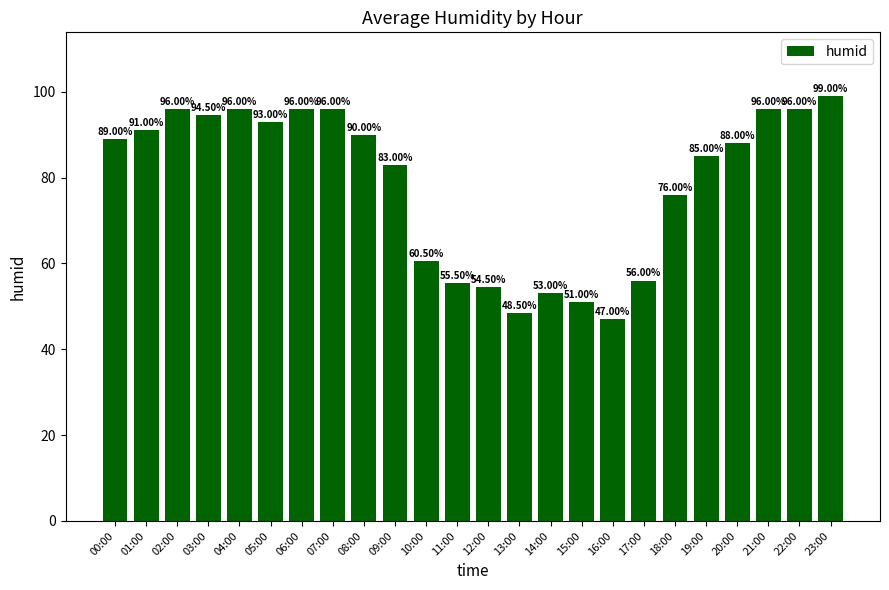

Where is the data nearest to the value 73?

18:00